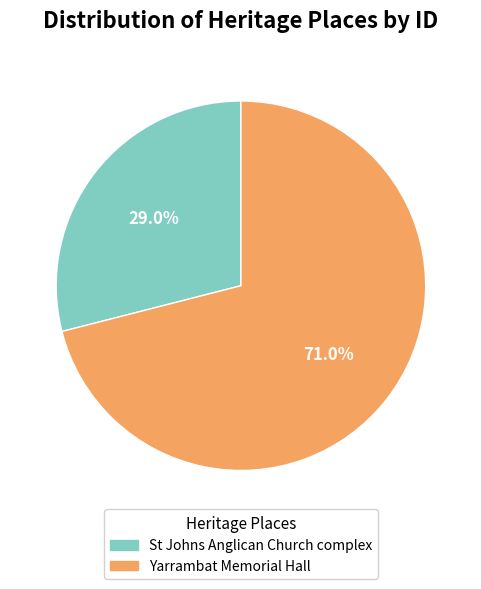

How many segments does this pie chart have?

2